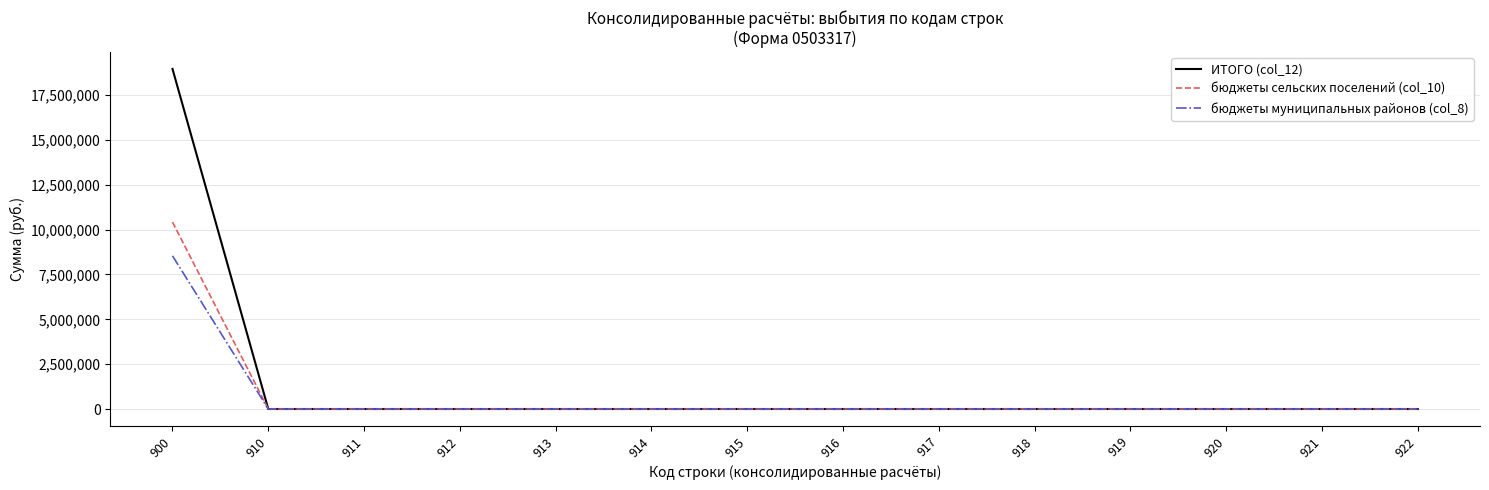

Which series has the largest total across all categories?

ИТОГО (col_12)